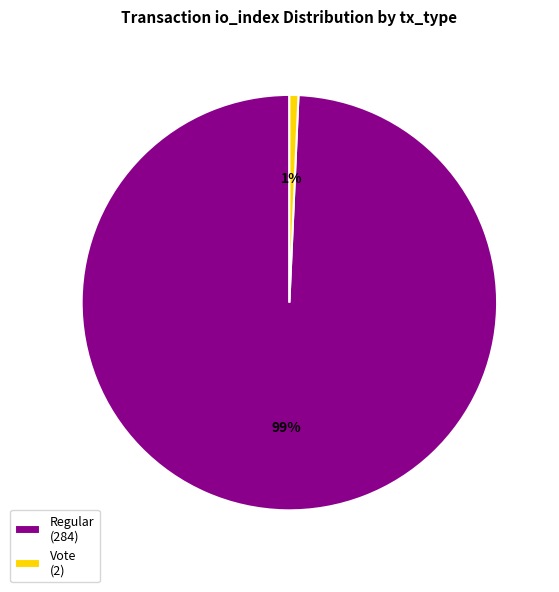

How many slices are in this pie chart?

2